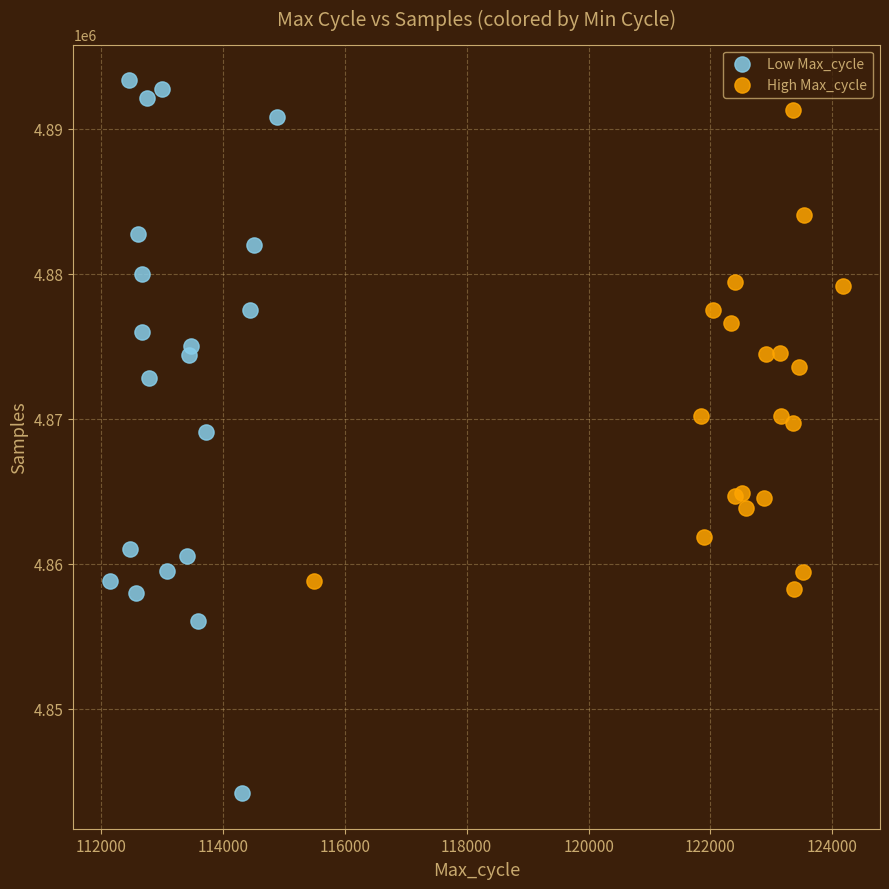

Which series reaches the maximum Y coordinate?

Low Max_cycle